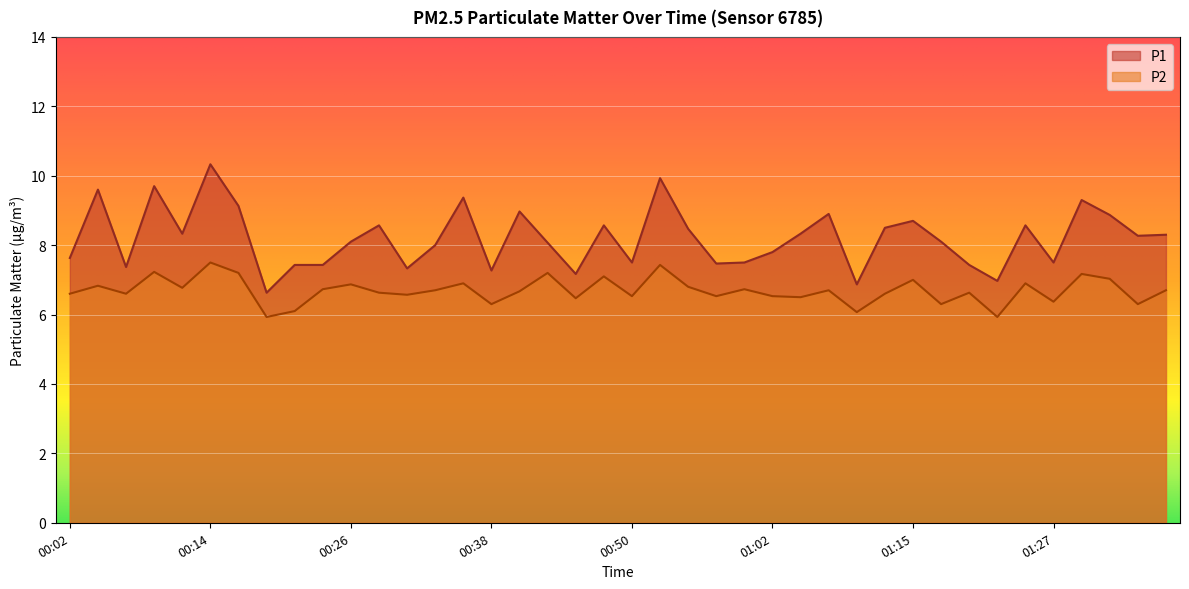

What is the average value of the P1 series?

8.2